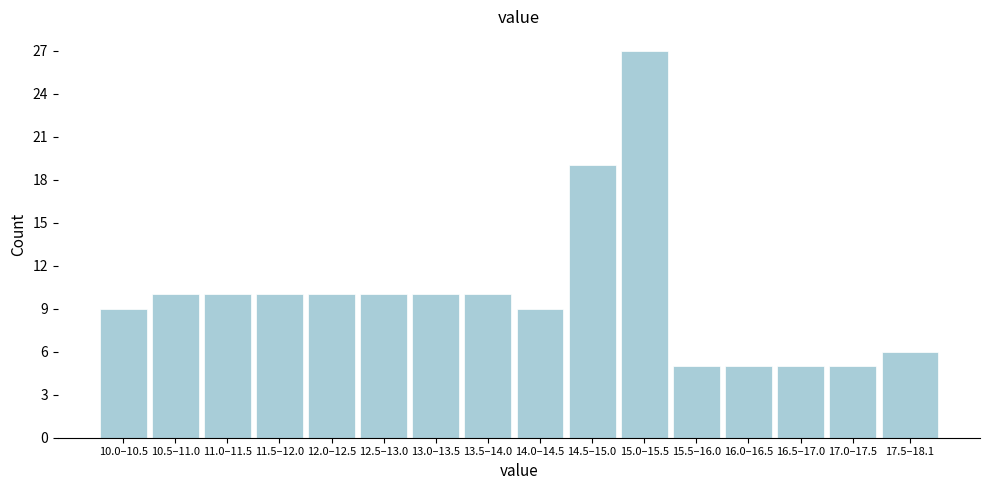

Reading left to right, list all the values displayed in this chart.

9	10	10	10	10	10	10	10	9	19	27	5	5	5	5	6